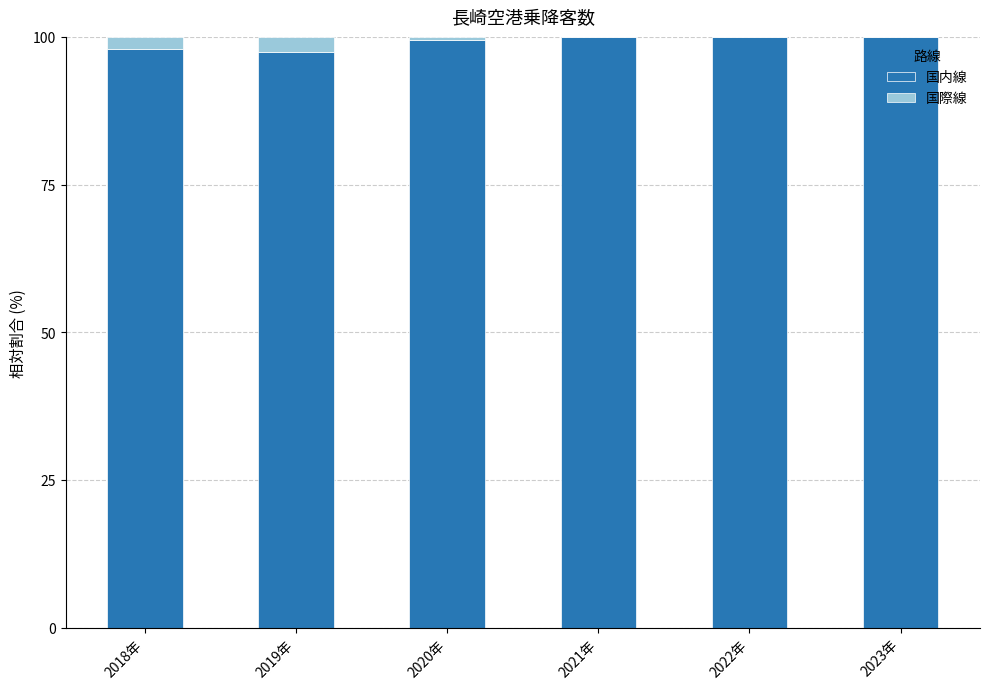

What is the total value across all series at 2021年?

100.0